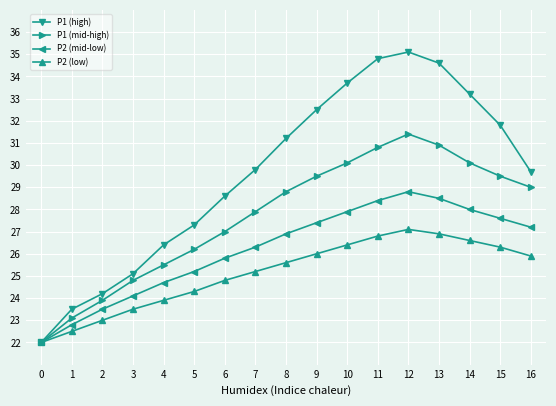

At how many categories does at least one series exceed 23?

16